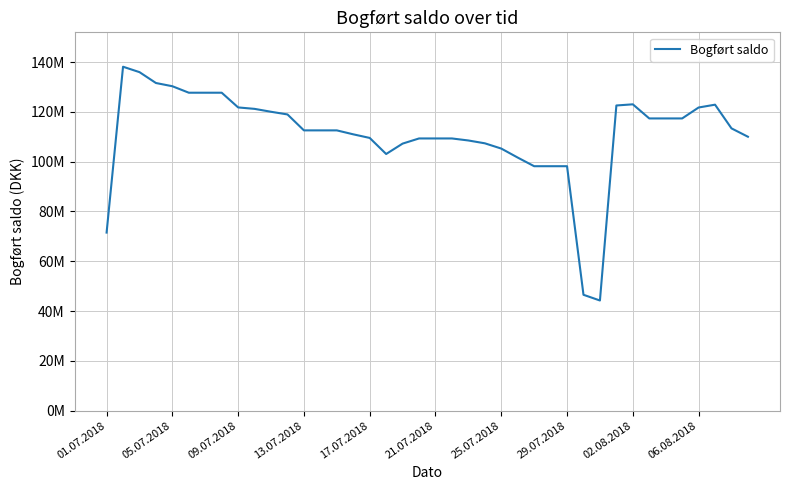

Does the chart display data point markers on the line(s)?

No